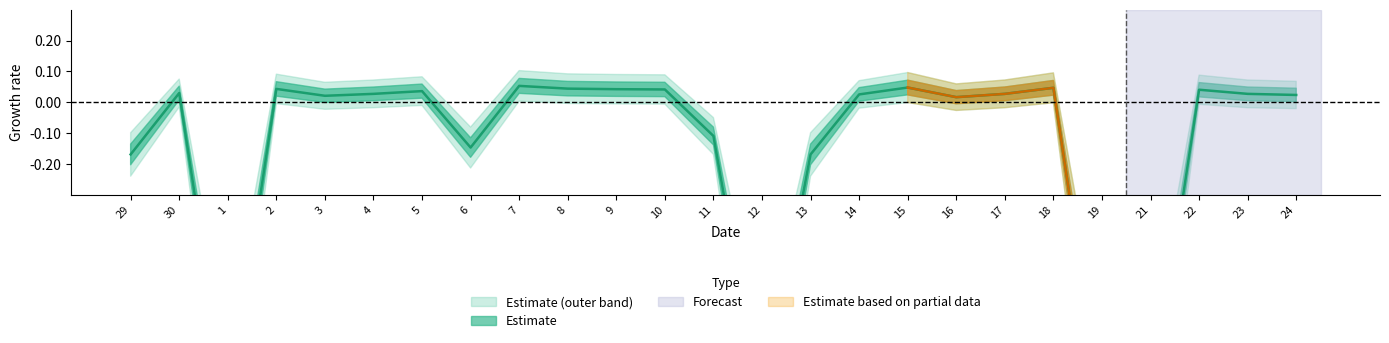

Reading right to left, what are all the values shown in this chart?

24=0.0	23=0.0	22=0.0	21=-1.0	19=-1.0	18=0.0	17=0.0	16=0.0	15=0.0	14=0.0	13=-0.2	12=-1.0	11=-0.1	10=0.0	9=0.0	8=0.0	7=0.1	6=-0.1	5=0.0	4=0.0	3=0.0	2=0.0	1=-1.0	30=0.0	29=-0.2